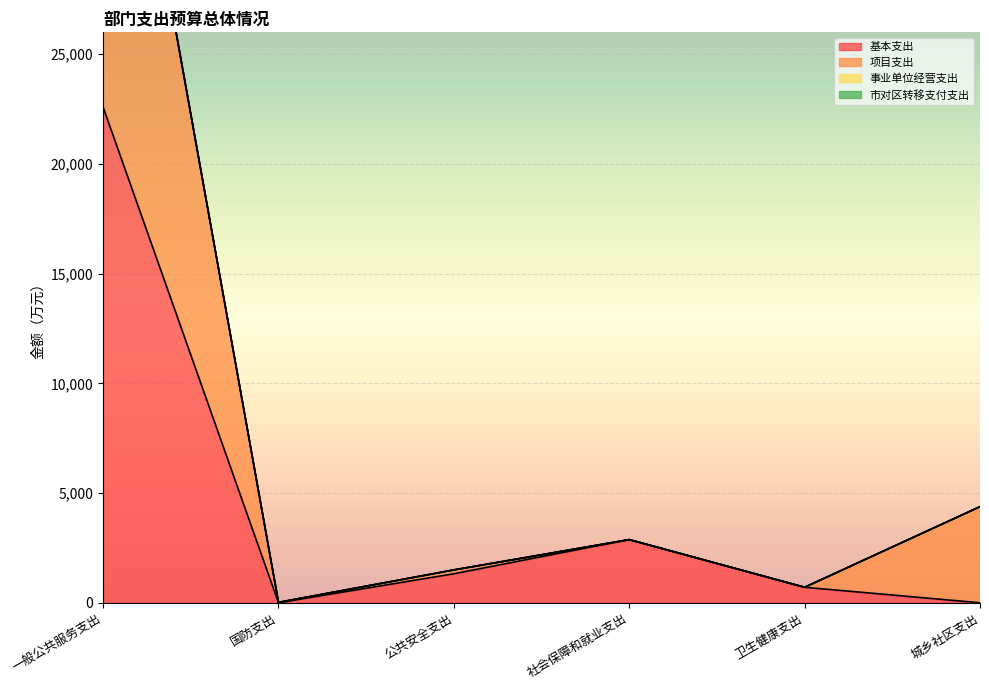

What is the total value across all series at 国防支出?

36.4